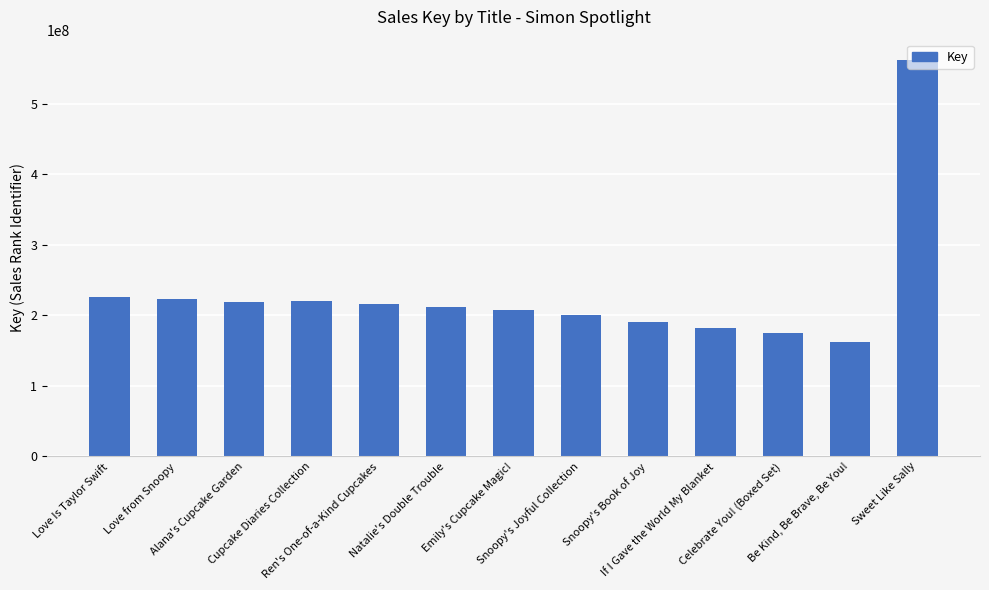

What is the maximum value shown in the chart?

562886202